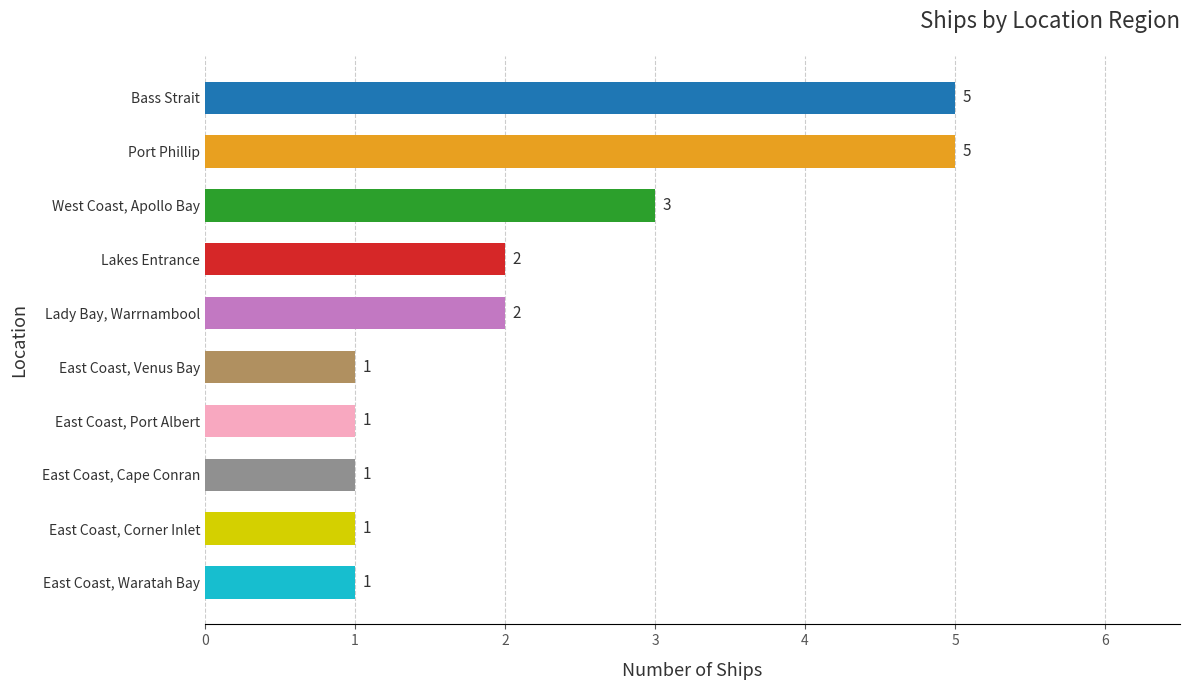

Between Bass Strait and Lakes Entrance, which is larger?

Bass Strait